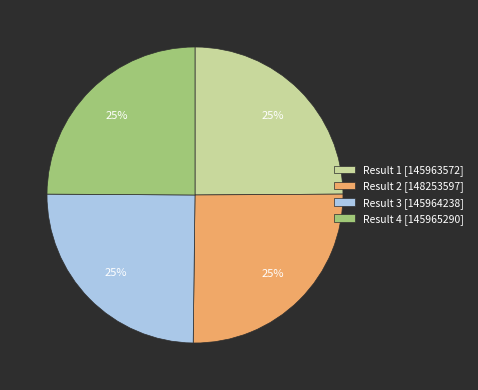

How many segments does this pie chart have?

4